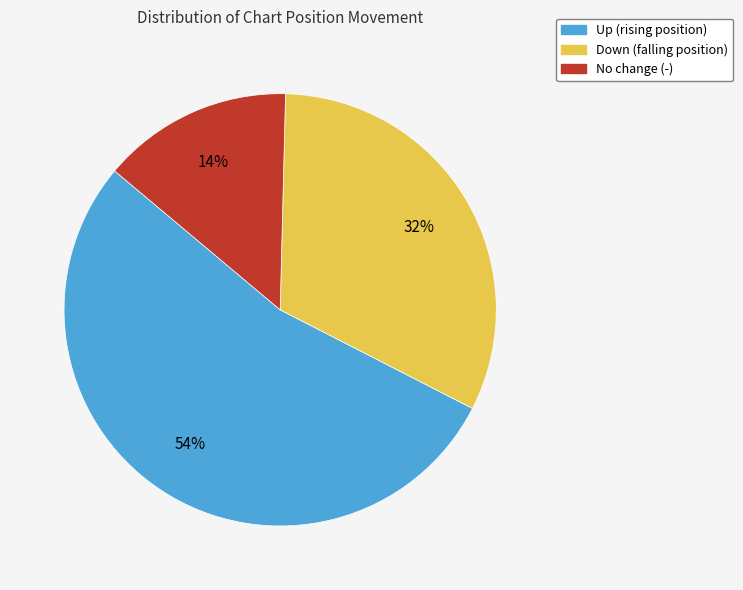

Is there a majority slice in this chart?

Yes